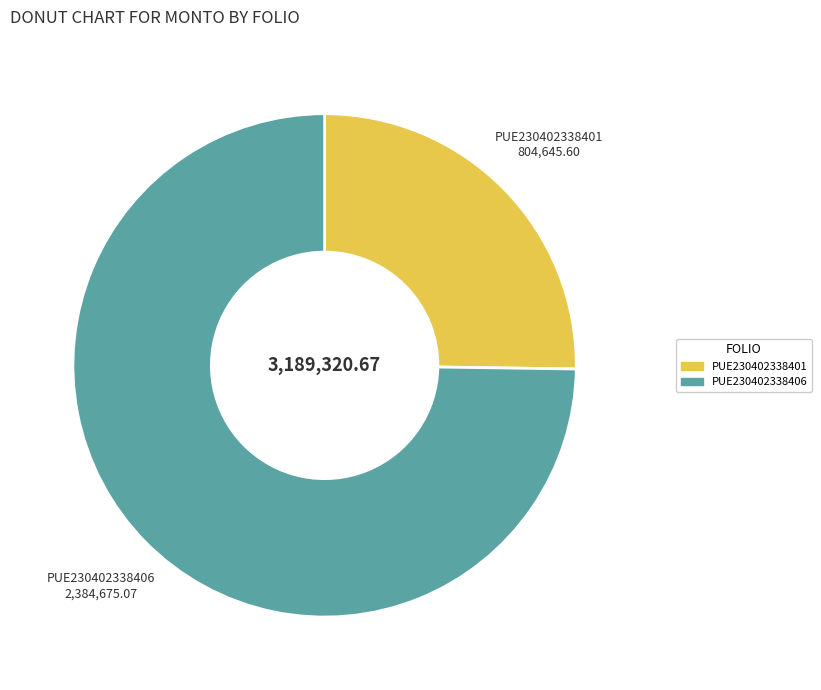

Rank the categories by value from lowest to highest.

PUE230402338401, PUE230402338406